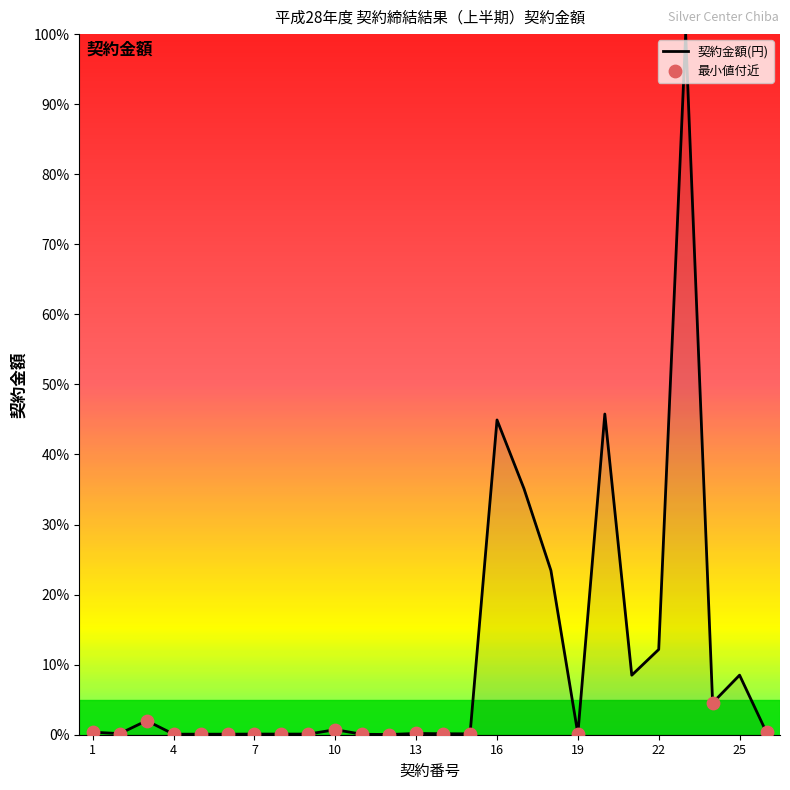

What is the greatest value displayed?

100.0